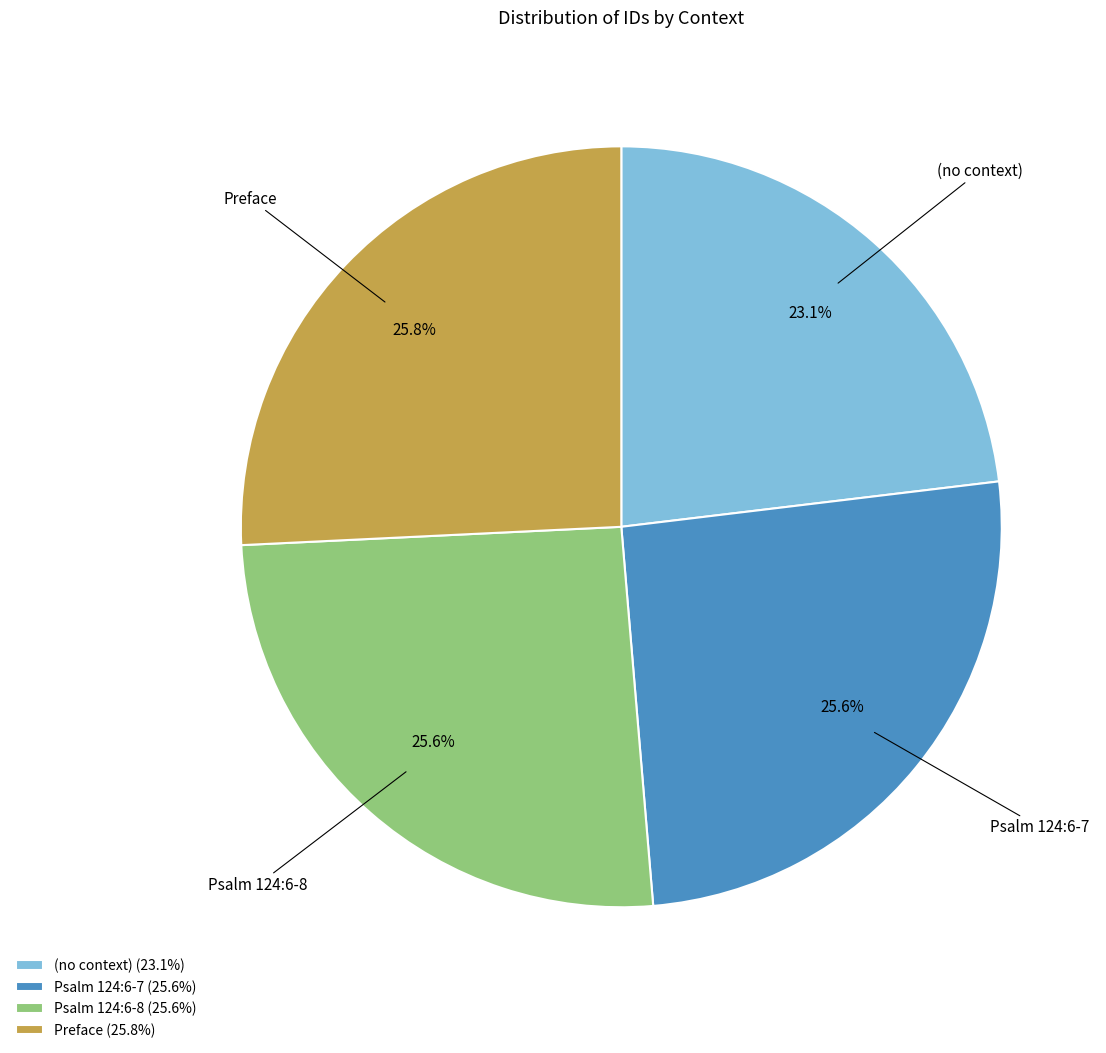

Does any single category account for the majority?

No